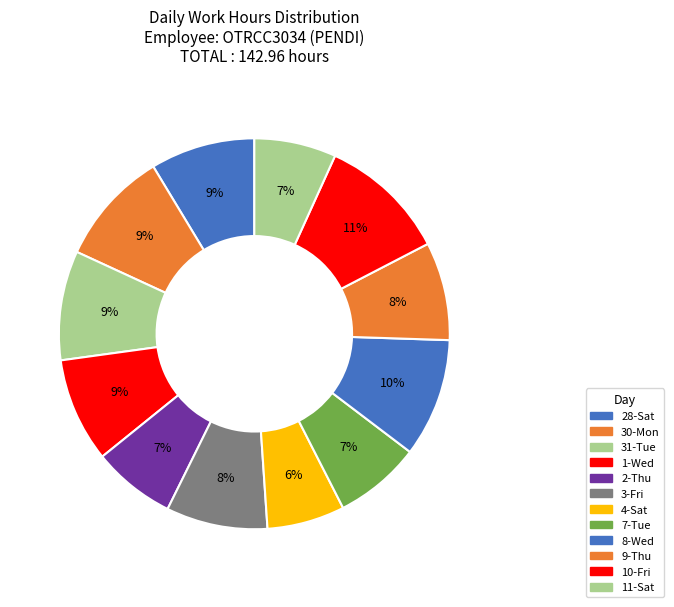

How many slices are in this pie chart?

12